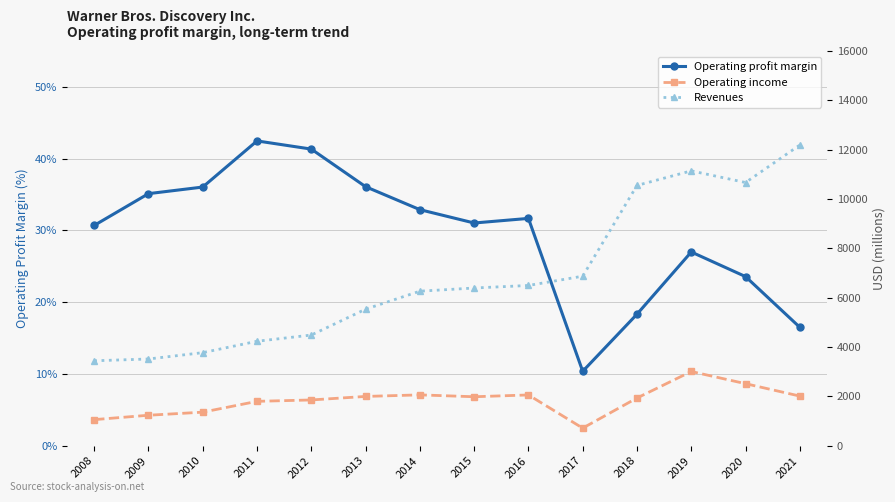

What is the value of the Revenues point at the 13th from the left?

10671.0